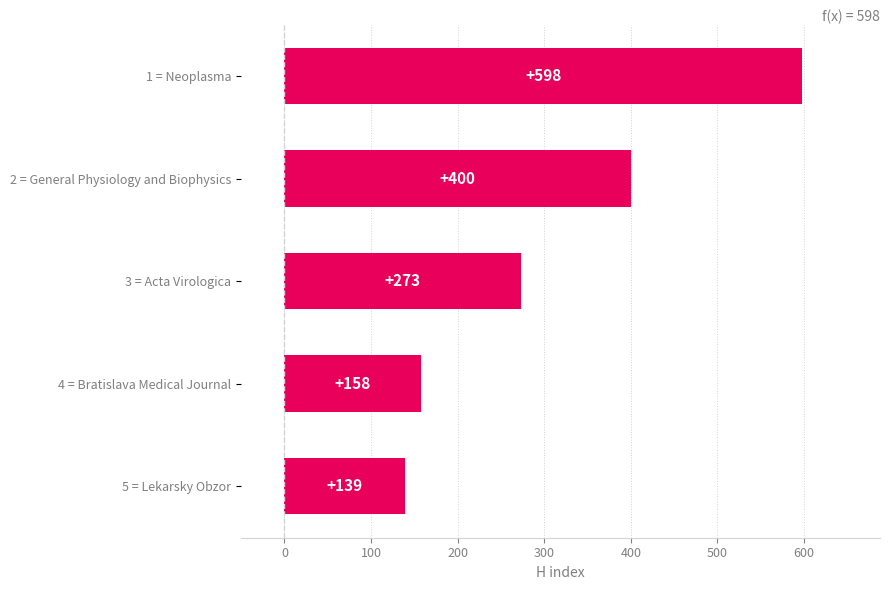

What is the average value?

314